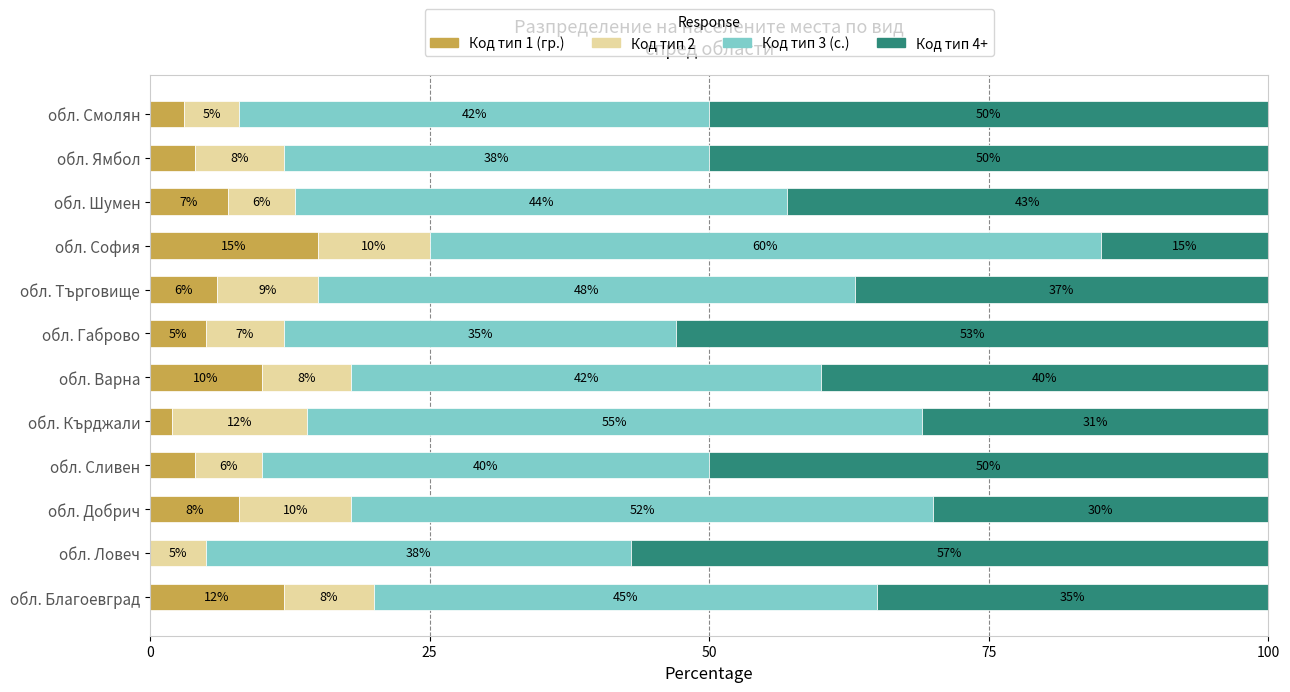

What is the total value across all series at обл. Сливен?

100.0